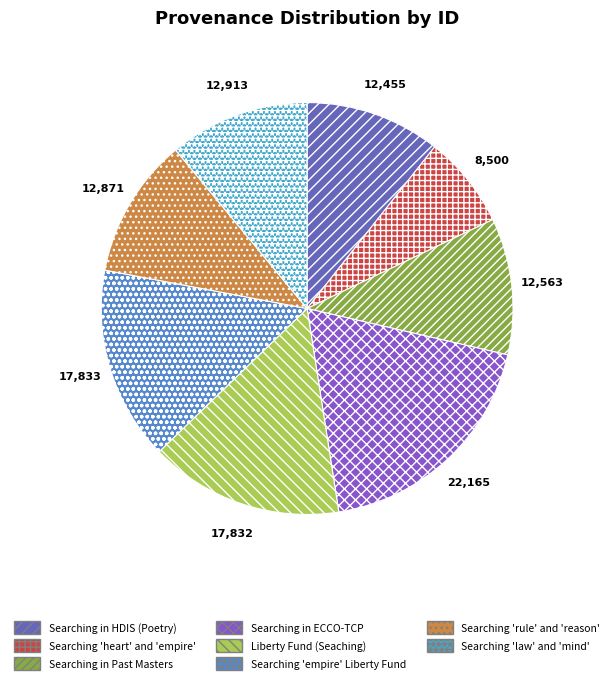

How many slices are in this pie chart?

8